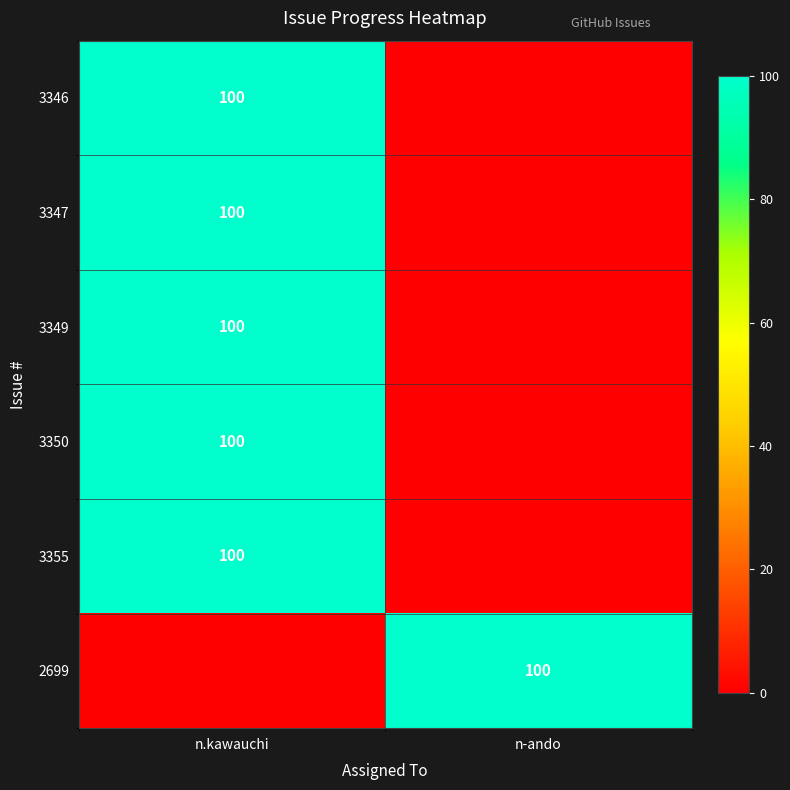

Is it true that 3347 equals 100 at n.kawauchi?

True